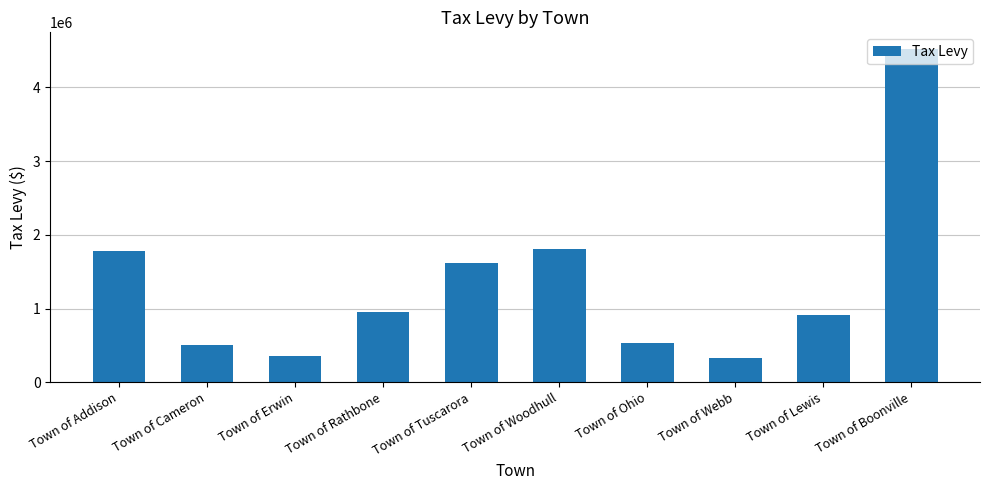

Does the chart contain any negative values?

No